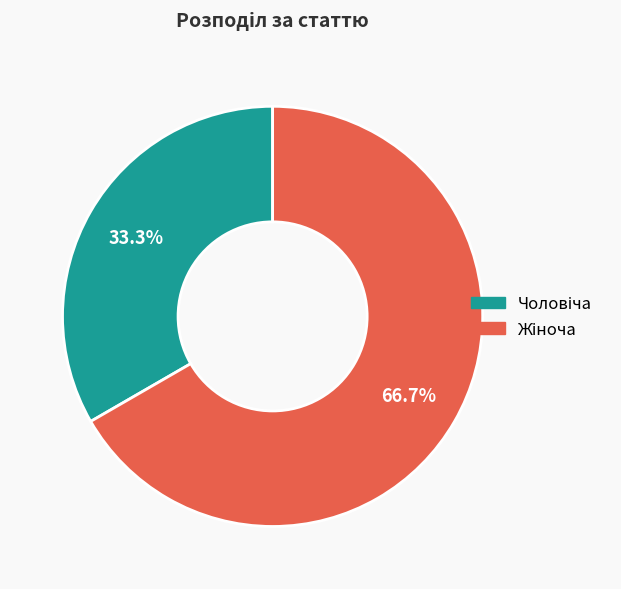

Is there any slice that represents more than half of the pie?

Yes